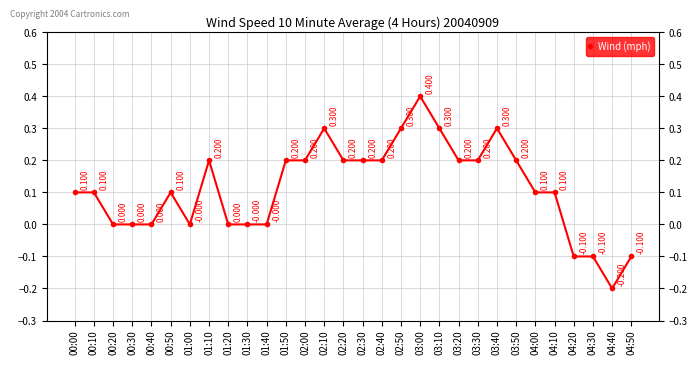

What is the smallest value displayed?

-0.2